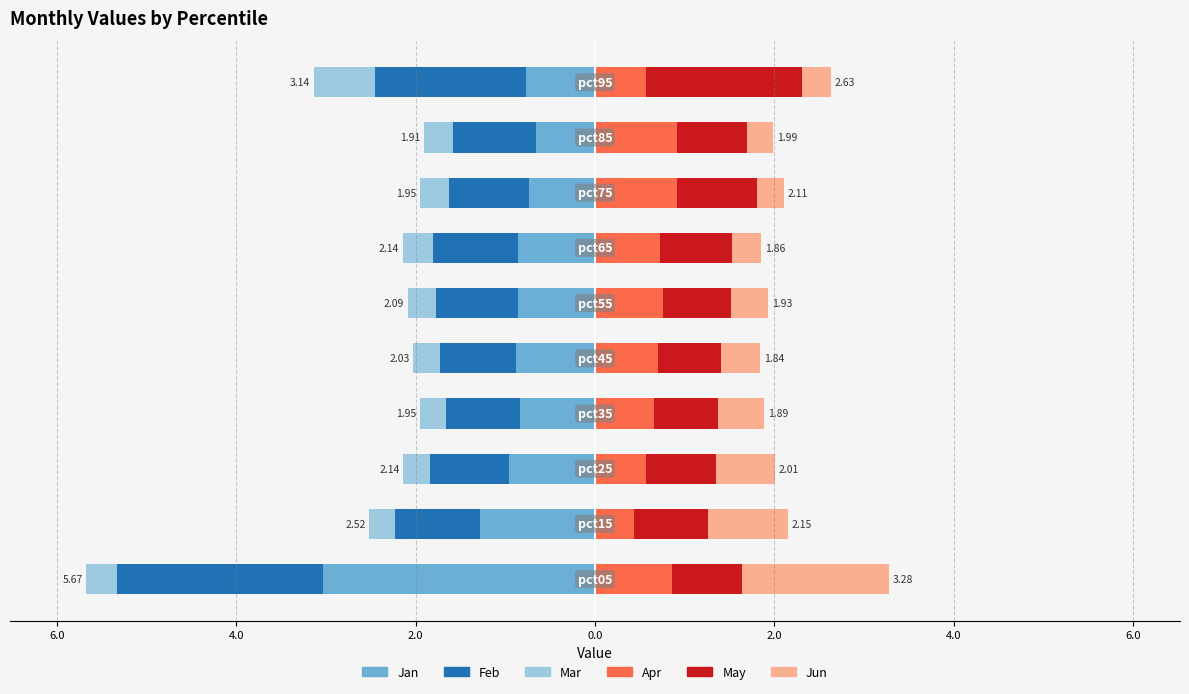

Between 2.0 and 0.0, which is larger?

2.0